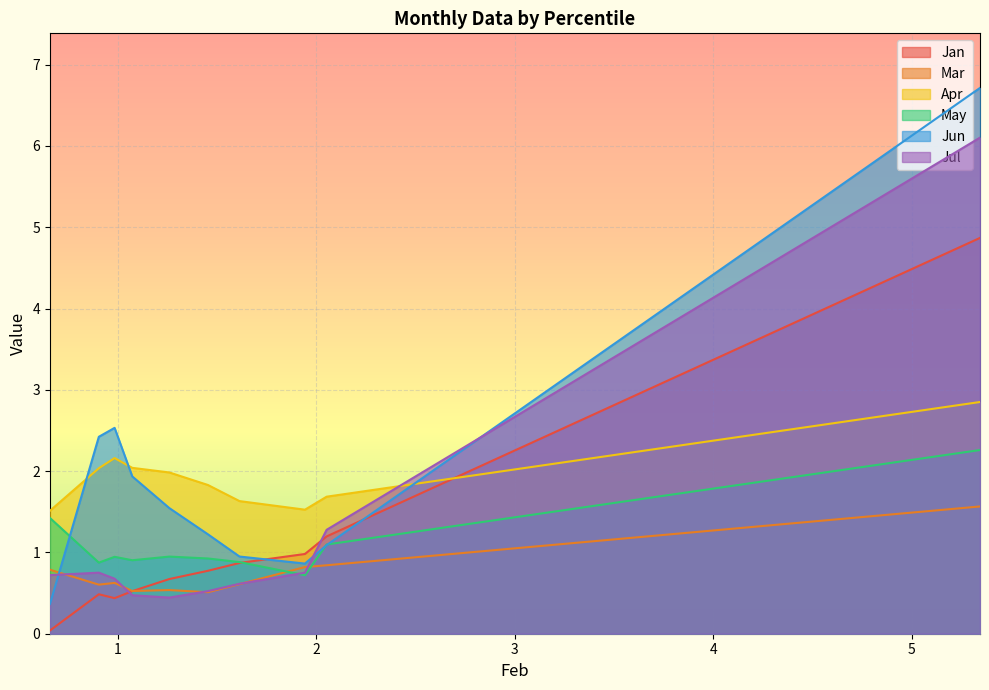

Is the value of May at pct95 greater than the value of Mar at pct05?

No